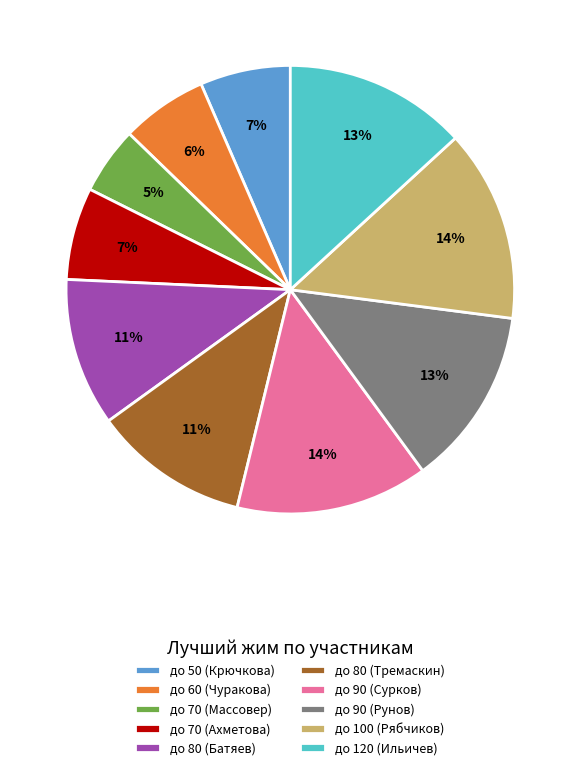

To the nearest percent, what portion does до 90 (Рунов) represent?

13%